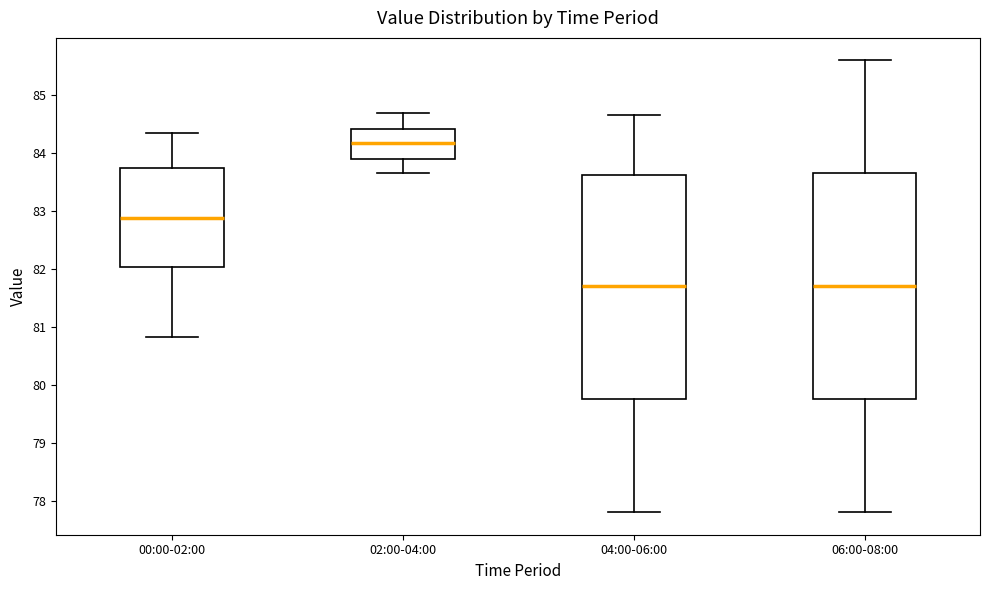

Reading left to right, read every box against the y-axis: the position of its median line, the range the box covers, and the ends of its whiskers. The values are not printed on the chart, so give them approximately, as read against the axis.

00:00-02:00: median 82.9, box 82.0 to 83.8, whiskers 80.8 to 84.4
02:00-04:00: median 84.2, box 83.9 to 84.4, whiskers 83.7 to 84.7
04:00-06:00: median 81.7, box 79.8 to 83.6, whiskers 77.8 to 84.7
06:00-08:00: median 81.7, box 79.8 to 83.7, whiskers 77.8 to 85.6